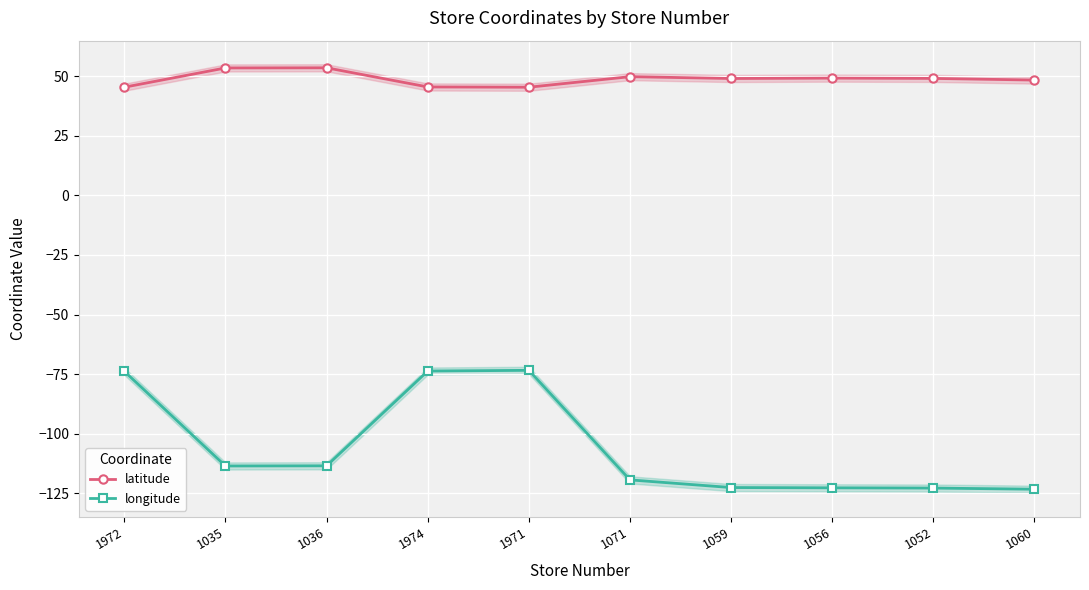

What is the difference between the maximum and second lowest values in the latitude series?

8.1